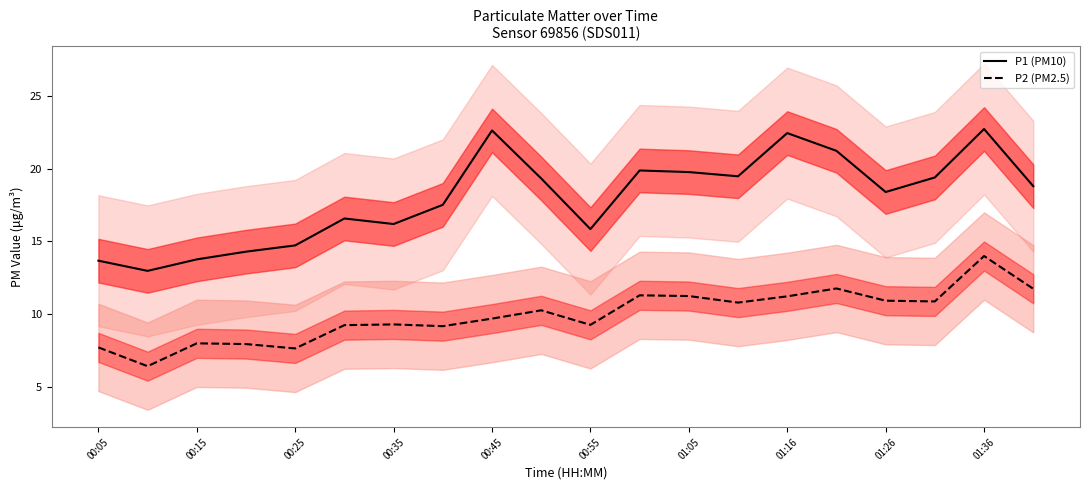

Which series has the largest total across all categories?

P1 (PM10)